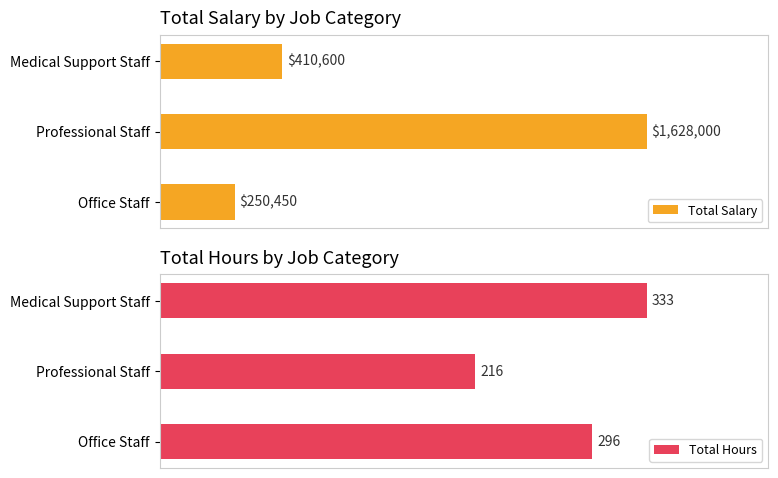

What is the value of the Total Hours bar at the 2nd from the left?

216